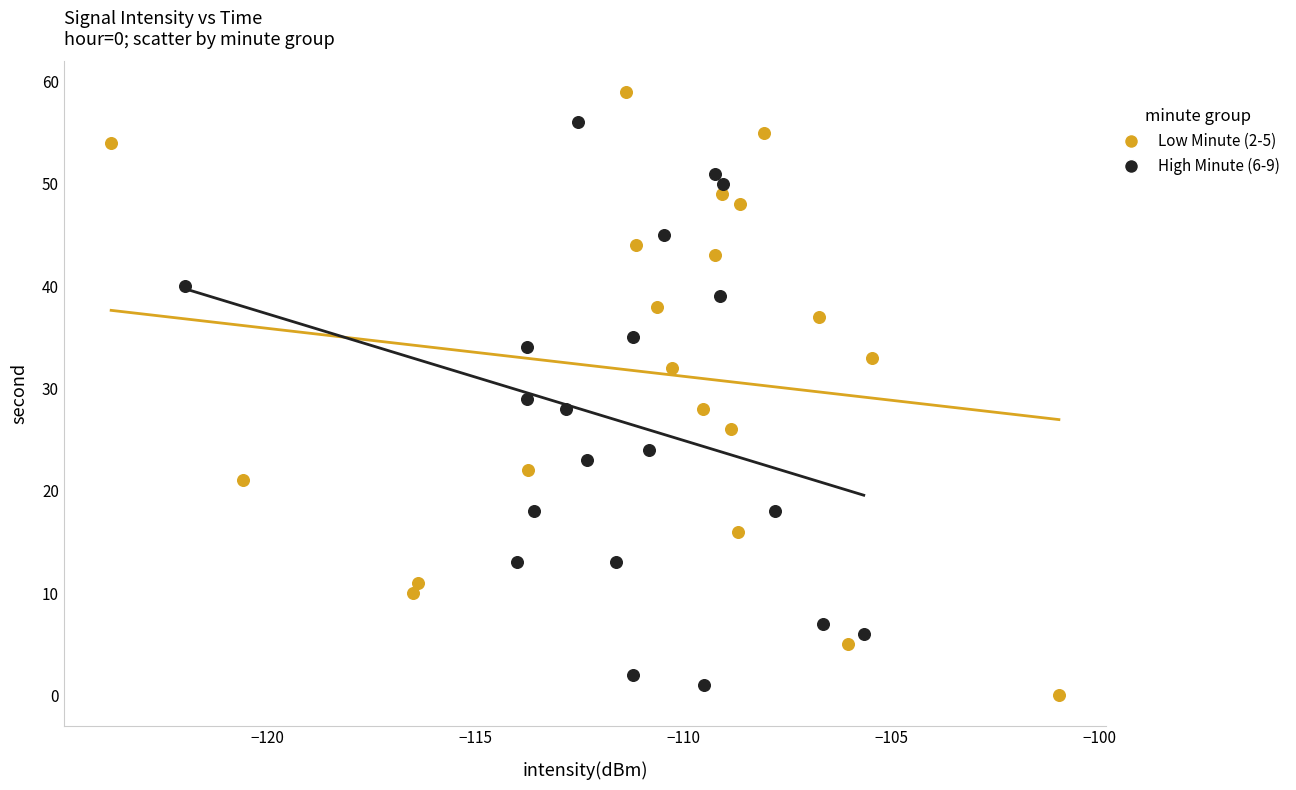

Which series contains the highest Y value?

Low Minute (2-5)